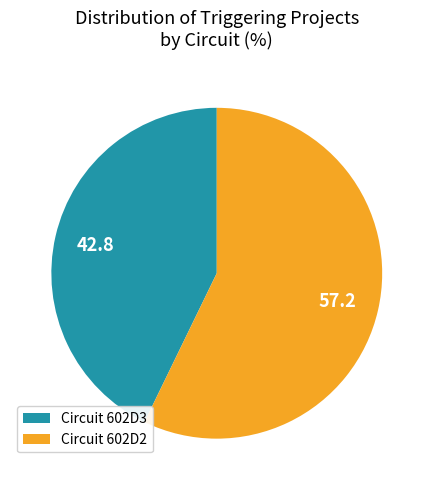

Does Circuit 602D2 account for over 50% of the chart?

Yes